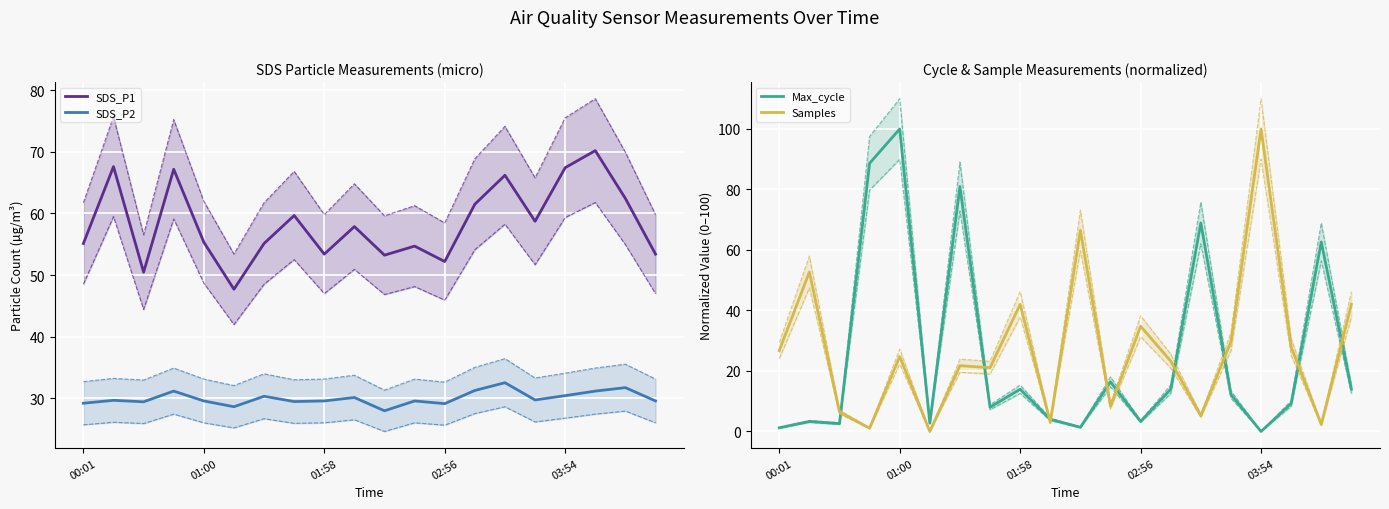

What is the difference between the second highest and minimum values in the SDS_P2 series?

3.8